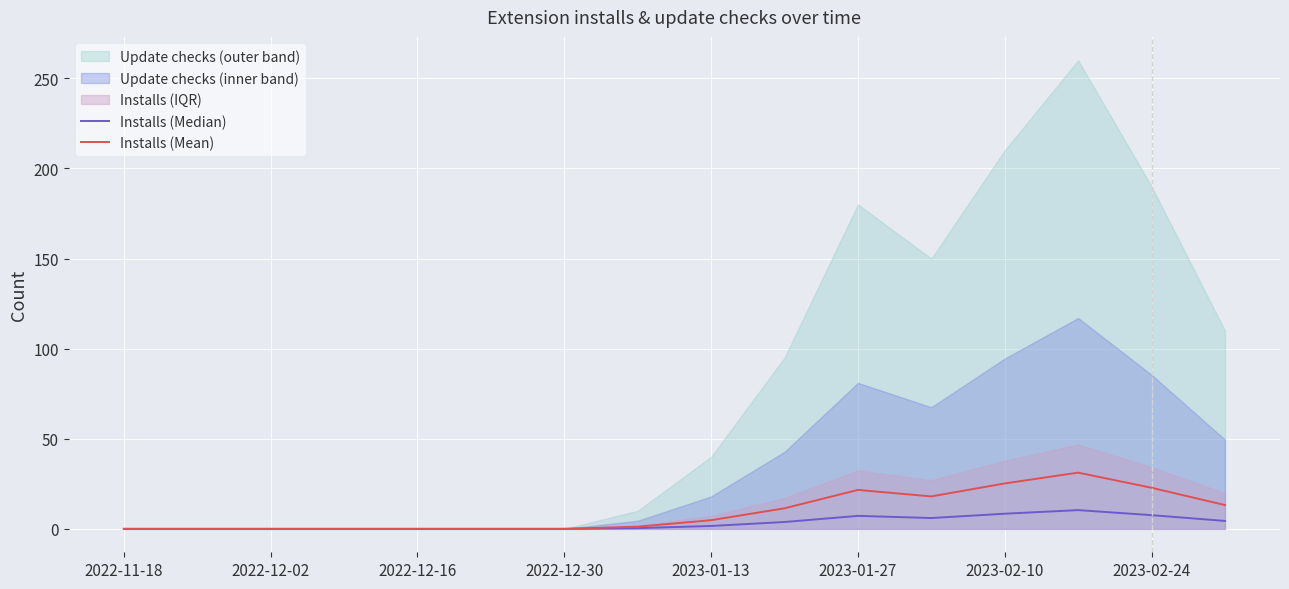

True or false: Installs (Mean) and Installs (Median) cross at least once.

False